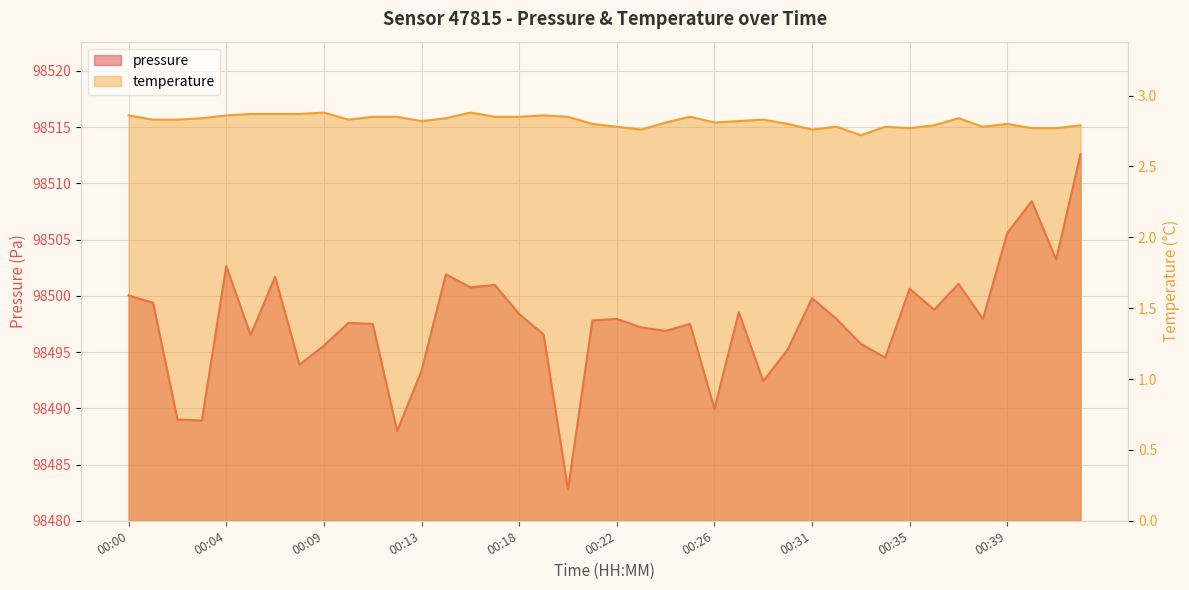

What is the average value of the temperature series?

2.8